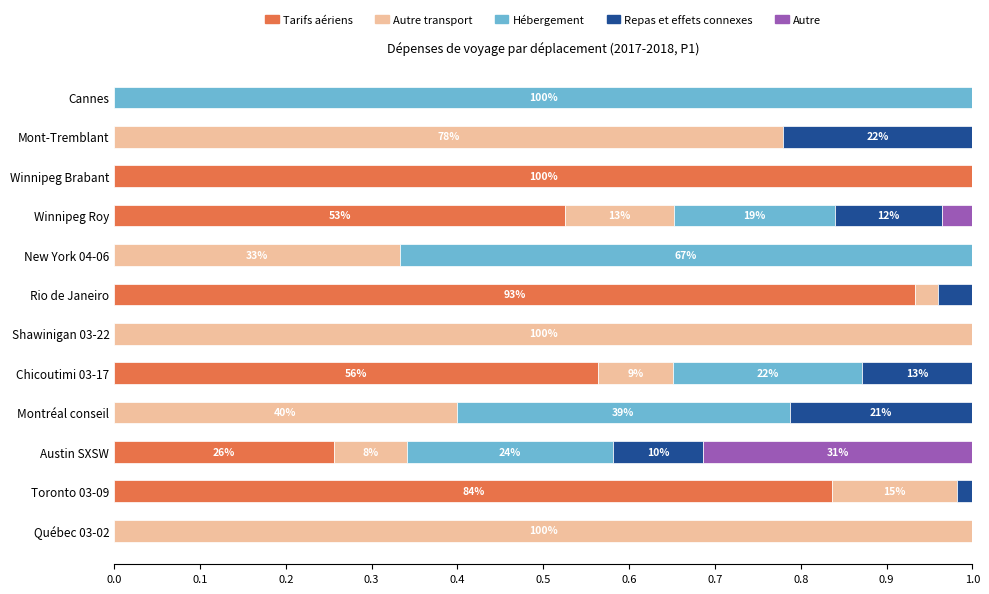

The Tarifs aériens series shows 0.4 at Montréal conseil. True or false?

False